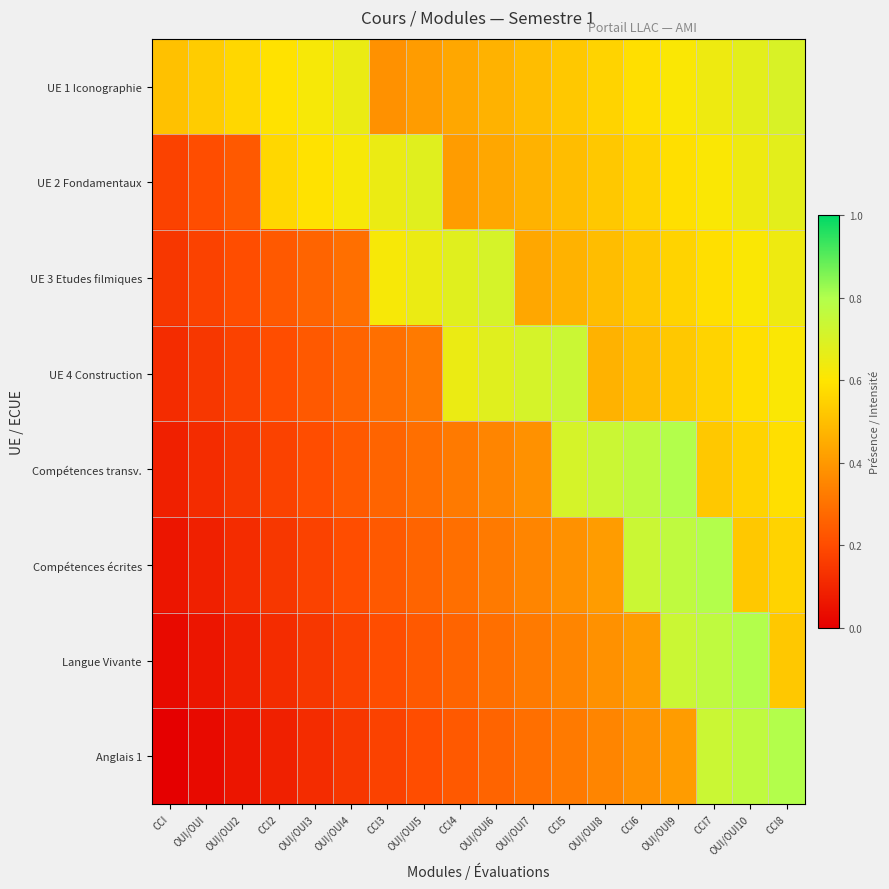

Between OUI/OUI5 and OUI/OUI8, which is larger?

OUI/OUI8